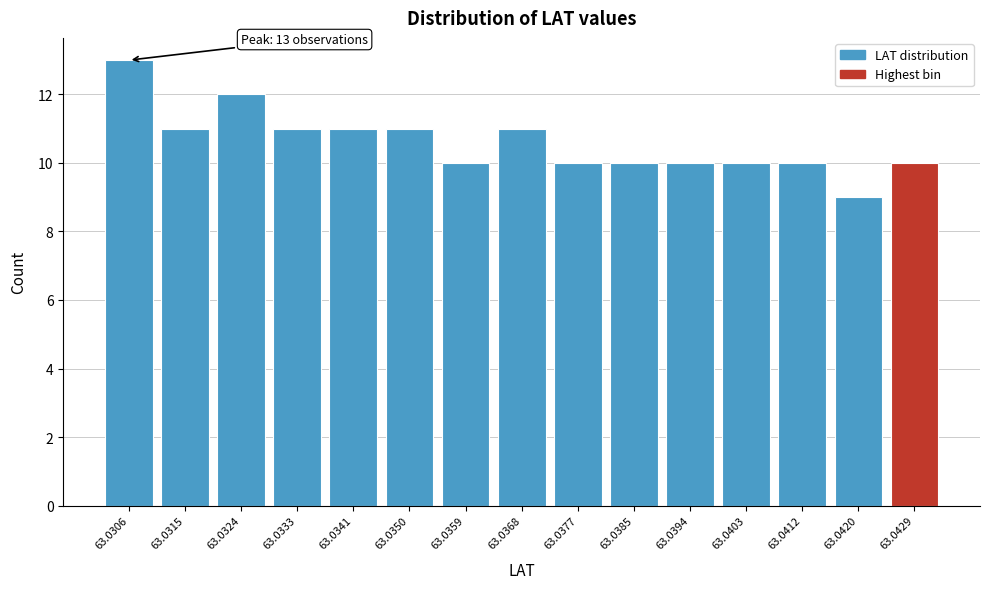

Reading left to right, transcribe all the data shown in this chart.

13	11	12	11	11	11	10	11	10	10	10	10	10	9	10